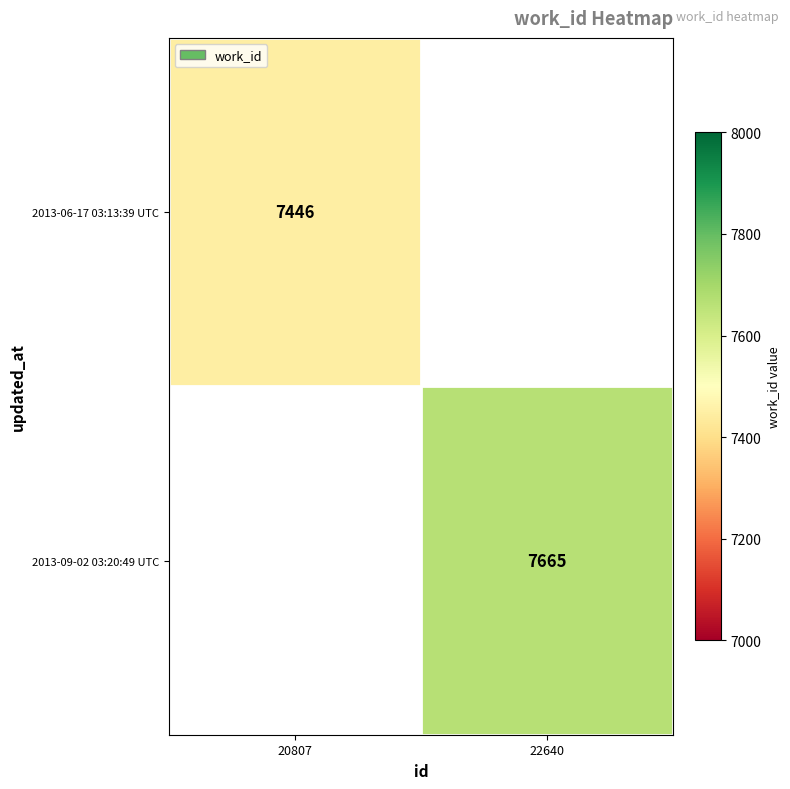

How many distinct data groups are displayed?

2